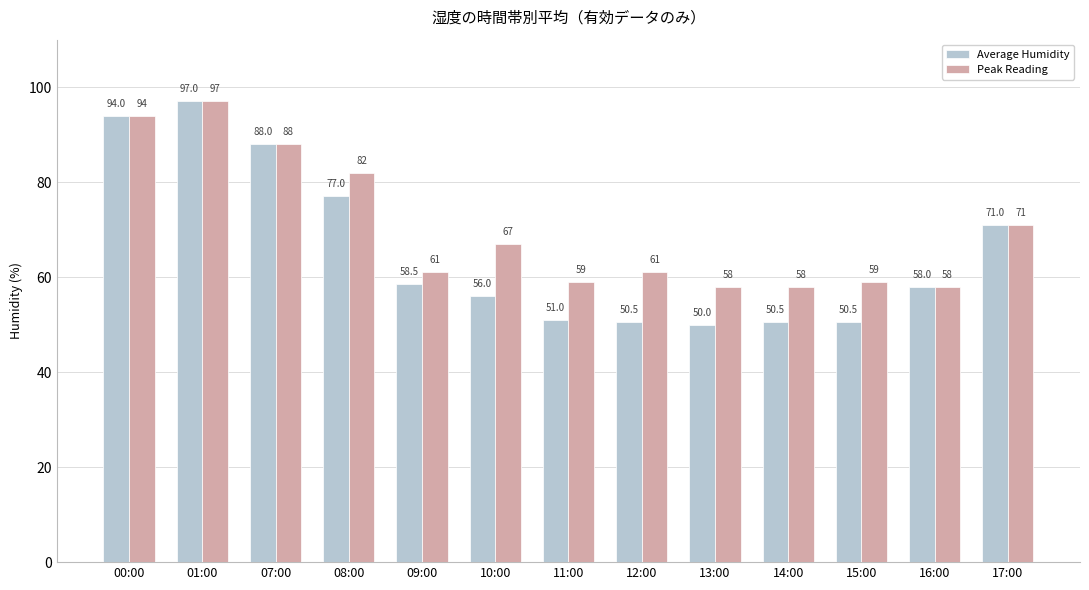

Which series has the largest range (max minus min)?

Average Humidity